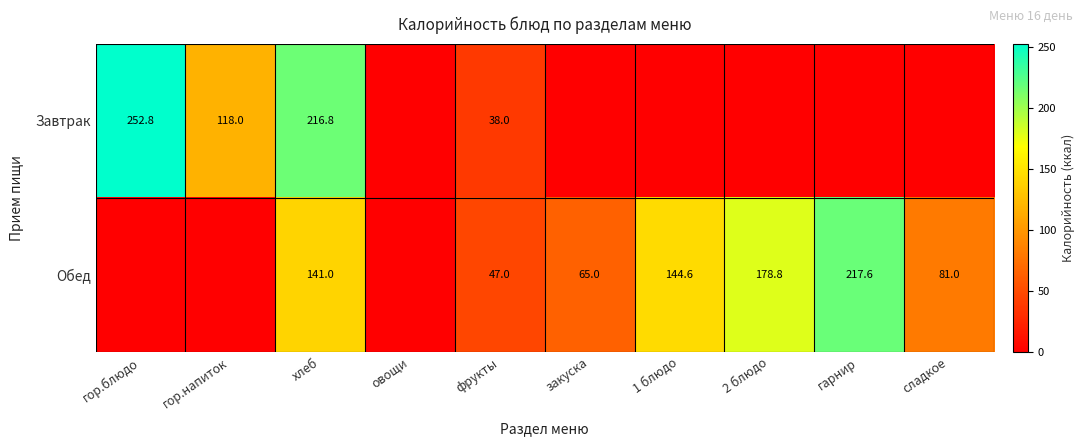

What is the difference between the Завтрак values at хлеб and фрукты?

178.8